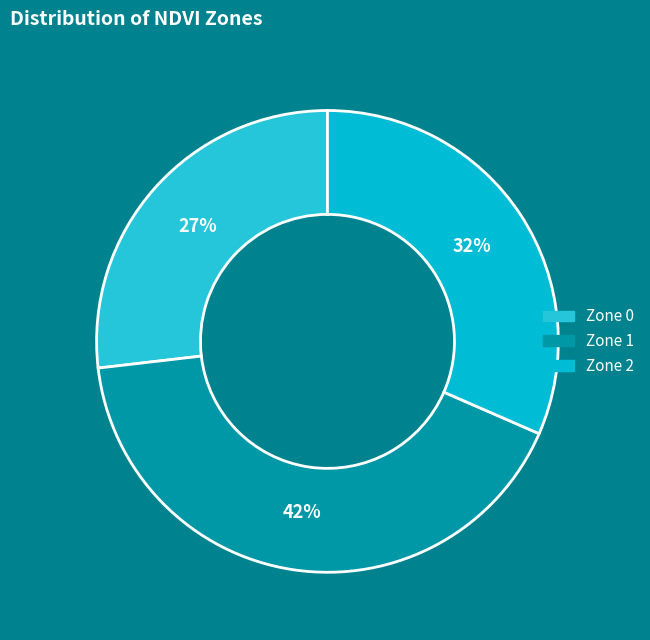

To the nearest percent, what portion does Zone 0 represent?

27%